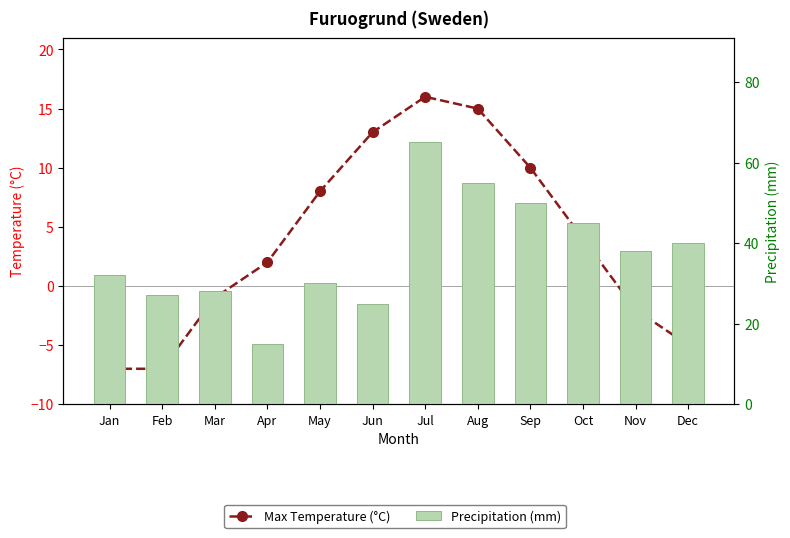

The Max Temperature (°C) series shows 6 at Jul. True or false?

False